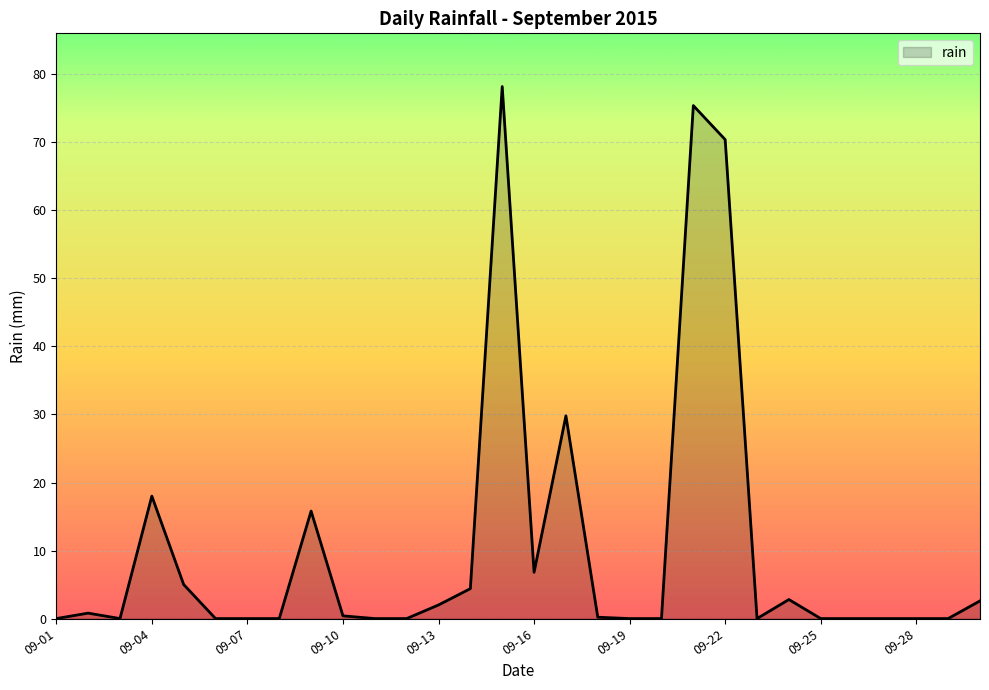

Does the chart display data point markers on the line(s)?

No